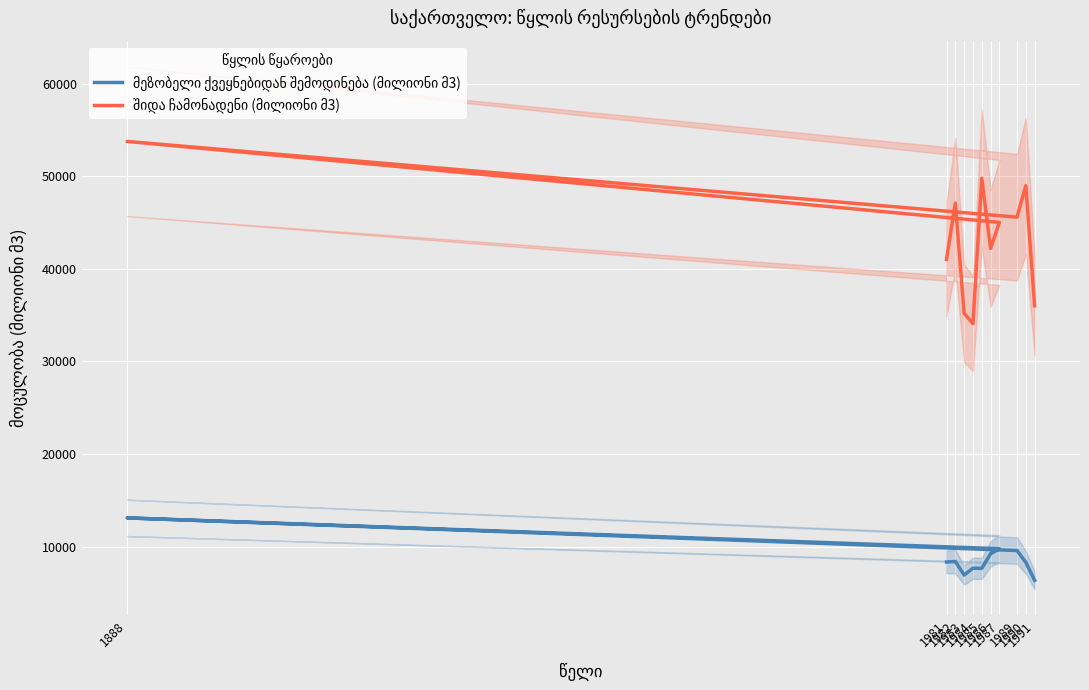

What is the label of the 1st point from the right?

1991